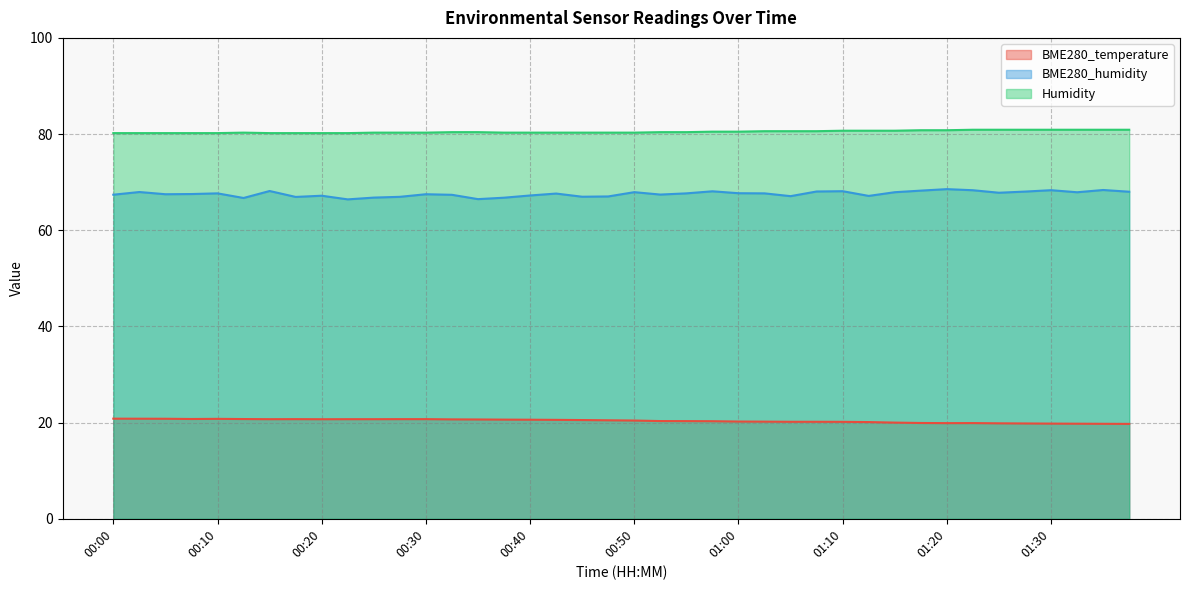

Reading left to right, list all the values displayed in this chart.

BME280_temperature: 00:00=20.8	00:03=20.8	00:05=20.8	00:08=20.8	00:10=20.8	00:13=20.7	00:15=20.7	00:18=20.7	00:20=20.7	00:23=20.7	00:25=20.7	00:28=20.7	00:30=20.7	00:33=20.7	00:35=20.6	00:38=20.6	00:40=20.6	00:43=20.6	00:45=20.5	00:48=20.5	00:50=20.4	00:53=20.3	00:55=20.3	00:58=20.3	01:00=20.2	01:03=20.2	01:05=20.2	01:08=20.2	01:10=20.2	01:13=20.1	01:15=20.0	01:18=19.9	01:20=19.9	01:23=19.9	01:25=19.9	01:28=19.8	01:30=19.8	01:33=19.8	01:35=19.8	01:38=19.7
BME280_humidity: 00:00=67.4	00:03=68.0	00:05=67.5	00:08=67.5	00:10=67.7	00:13=66.7	00:15=68.2	00:18=66.9	00:20=67.2	00:23=66.4	00:25=66.8	00:28=67.0	00:30=67.5	00:33=67.4	00:35=66.5	00:38=66.8	00:40=67.2	00:43=67.6	00:45=67.0	00:48=67.0	00:50=67.9	00:53=67.4	00:55=67.7	00:58=68.1	01:00=67.7	01:03=67.7	01:05=67.1	01:08=68.1	01:10=68.1	01:13=67.1	01:15=67.9	01:18=68.2	01:20=68.5	01:23=68.3	01:25=67.8	01:28=68.0	01:30=68.3	01:33=67.9	01:35=68.4	01:38=68.0
Humidity: 00:00=80.2	00:03=80.2	00:05=80.2	00:08=80.2	00:10=80.2	00:13=80.3	00:15=80.2	00:18=80.2	00:20=80.2	00:23=80.2	00:25=80.3	00:28=80.3	00:30=80.3	00:33=80.4	00:35=80.4	00:38=80.3	00:40=80.3	00:43=80.3	00:45=80.3	00:48=80.3	00:50=80.3	00:53=80.4	00:55=80.4	00:58=80.5	01:00=80.5	01:03=80.6	01:05=80.6	01:08=80.6	01:10=80.7	01:13=80.7	01:15=80.7	01:18=80.8	01:20=80.8	01:23=80.9	01:25=80.9	01:28=80.9	01:30=80.9	01:33=80.9	01:35=80.9	01:38=80.9